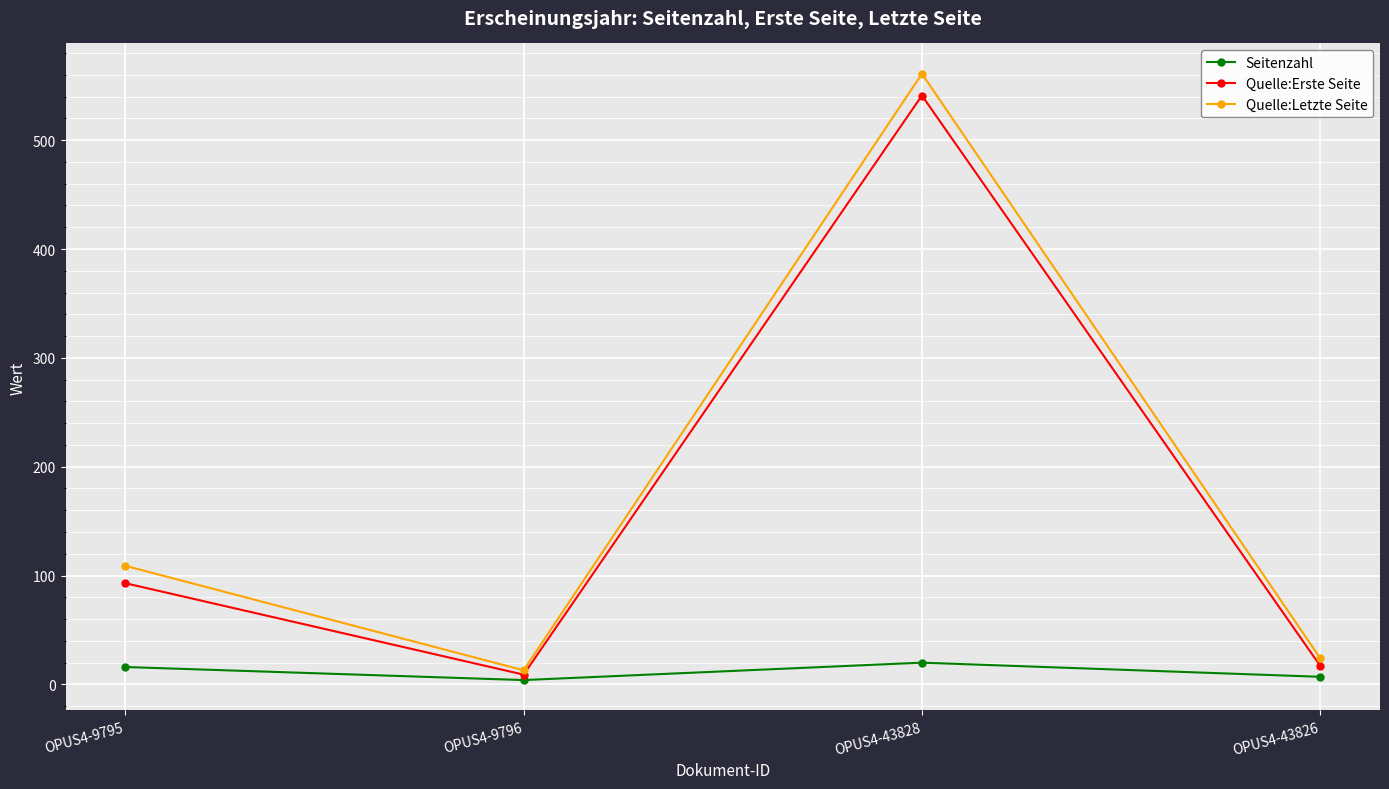

What is the sum of all Seitenzahl values?

47